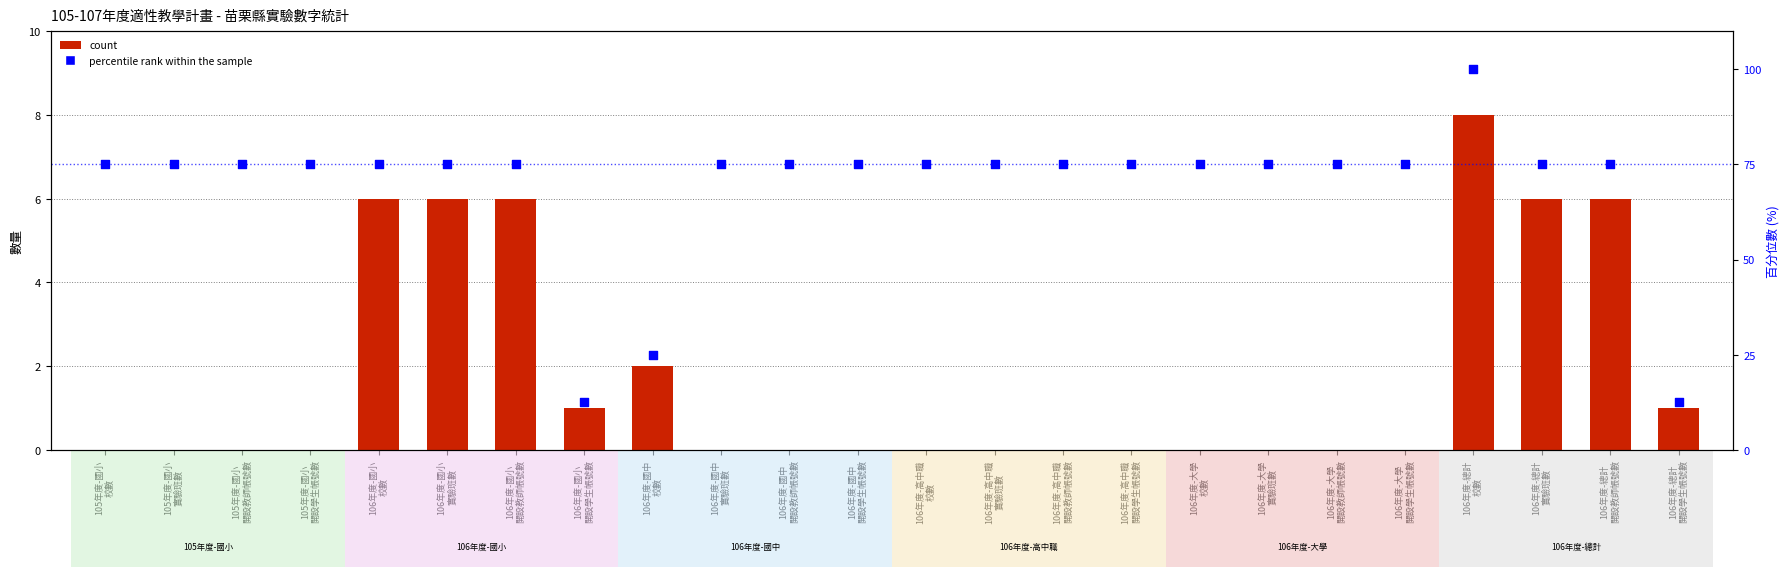

What are all the series names shown in the legend?

count, percentile rank within the sample